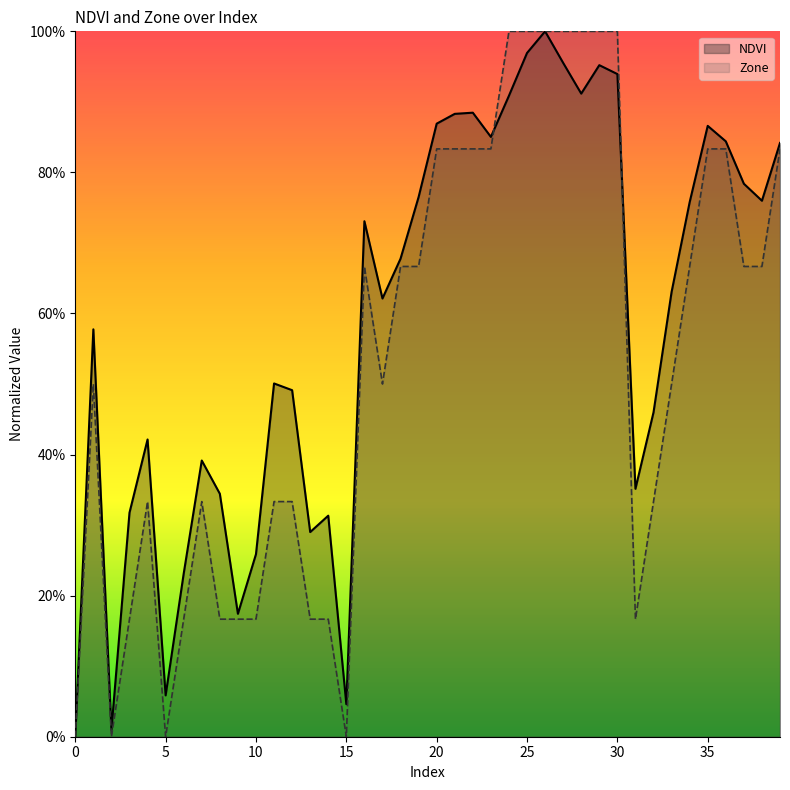

What is the sum of all Zone values?

21.3